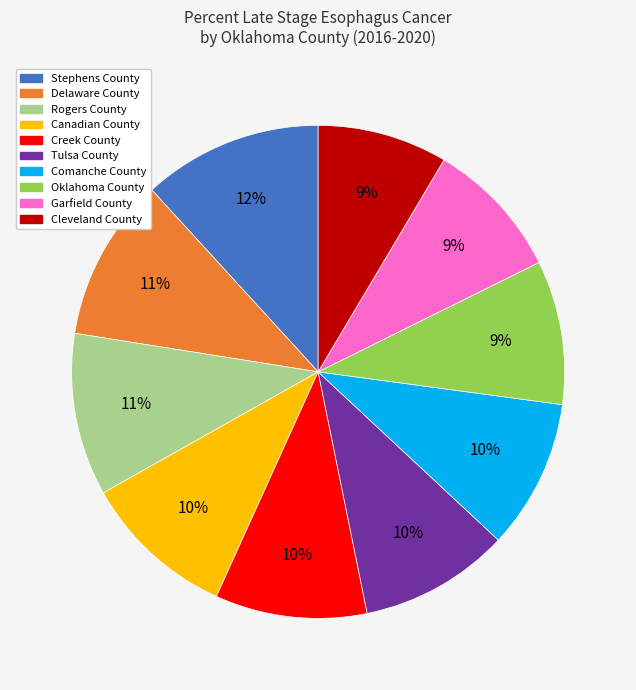

The Creek County slice represents 1% of the pie. True or false?

False